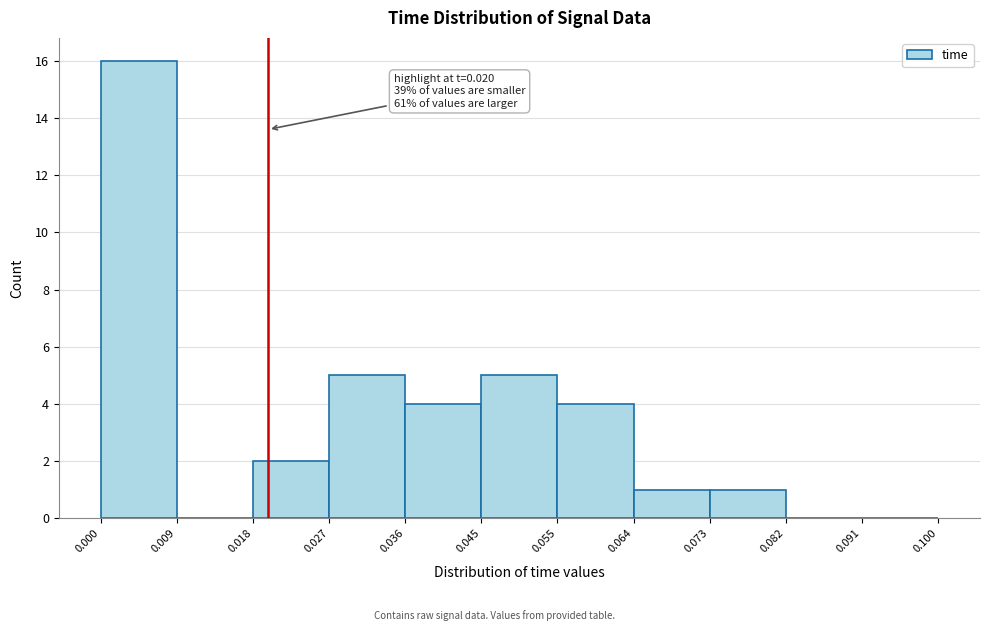

Over which range of the x-axis is the bar tallest?

0.000 to 0.009